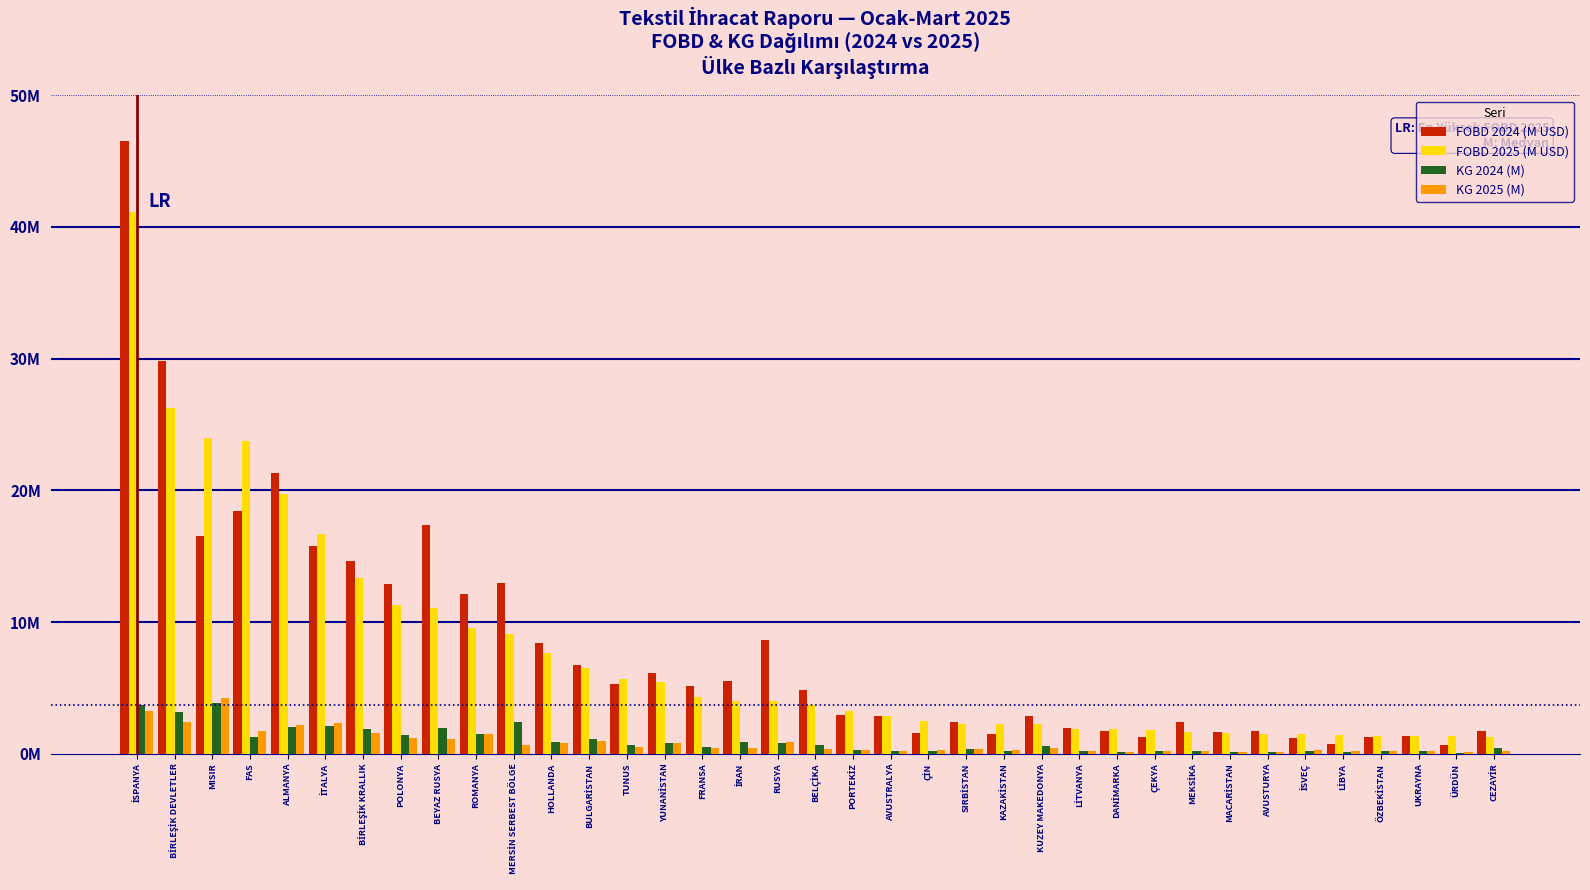

Are the bars grouped side by side (vs. stacked)?

Yes